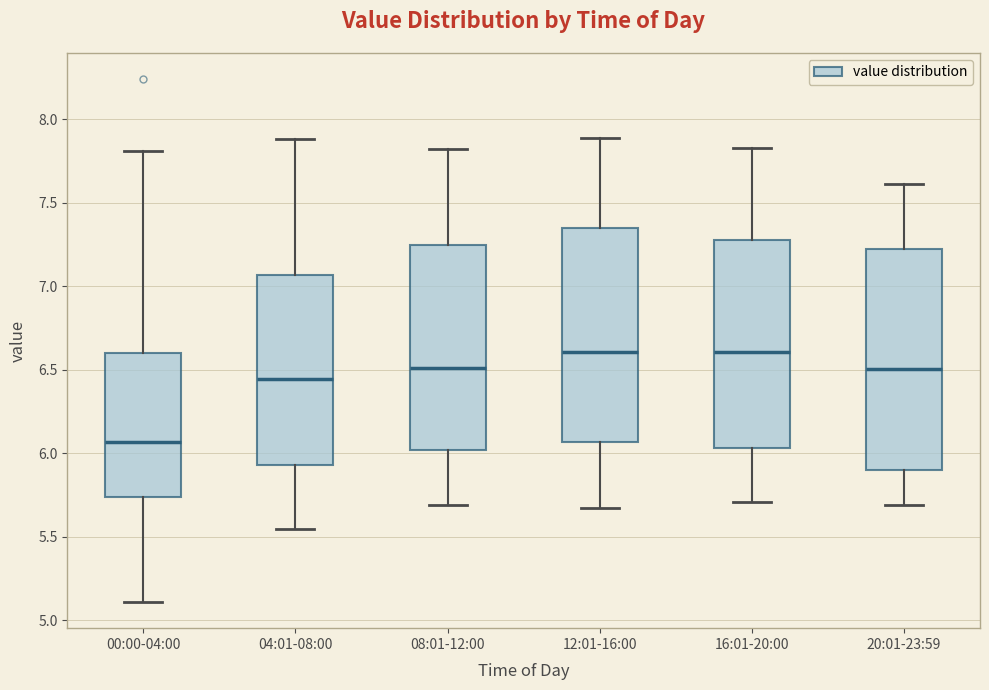

Reading left to right, read every box against the y-axis: the position of its median line, the range the box covers, and the ends of its whiskers. The values are not printed on the chart, so give them approximately, as read against the axis.

00:00-04:00: median 6.05, box 5.75 to 6.60, whiskers 5.10 to 7.80
04:01-08:00: median 6.45, box 5.95 to 7.05, whiskers 5.55 to 7.90
08:01-12:00: median 6.50, box 6.00 to 7.25, whiskers 5.70 to 7.80
12:01-16:00: median 6.60, box 6.05 to 7.35, whiskers 5.65 to 7.90
16:01-20:00: median 6.60, box 6.05 to 7.30, whiskers 5.70 to 7.85
20:01-23:59: median 6.50, box 5.90 to 7.20, whiskers 5.70 to 7.60